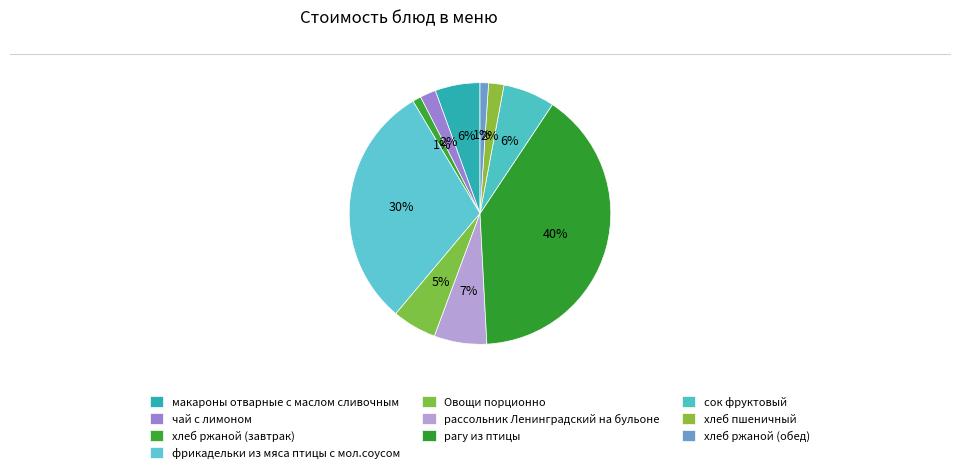

How many segments does this pie chart have?

10